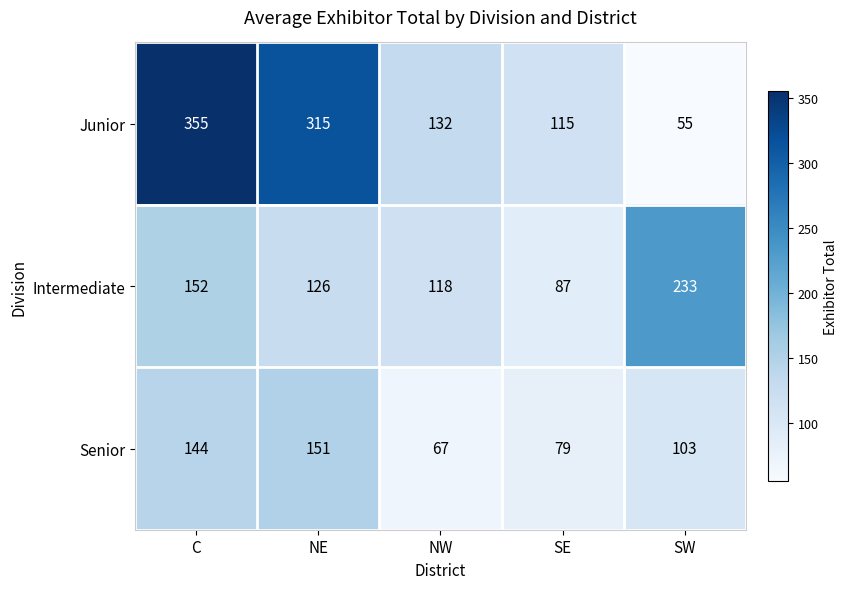

Reading left to right, list all the values displayed in this chart.

Junior: 355	315	132	115	55
Intermediate: 152	126	118	87	233
Senior: 144	151	67	79	103